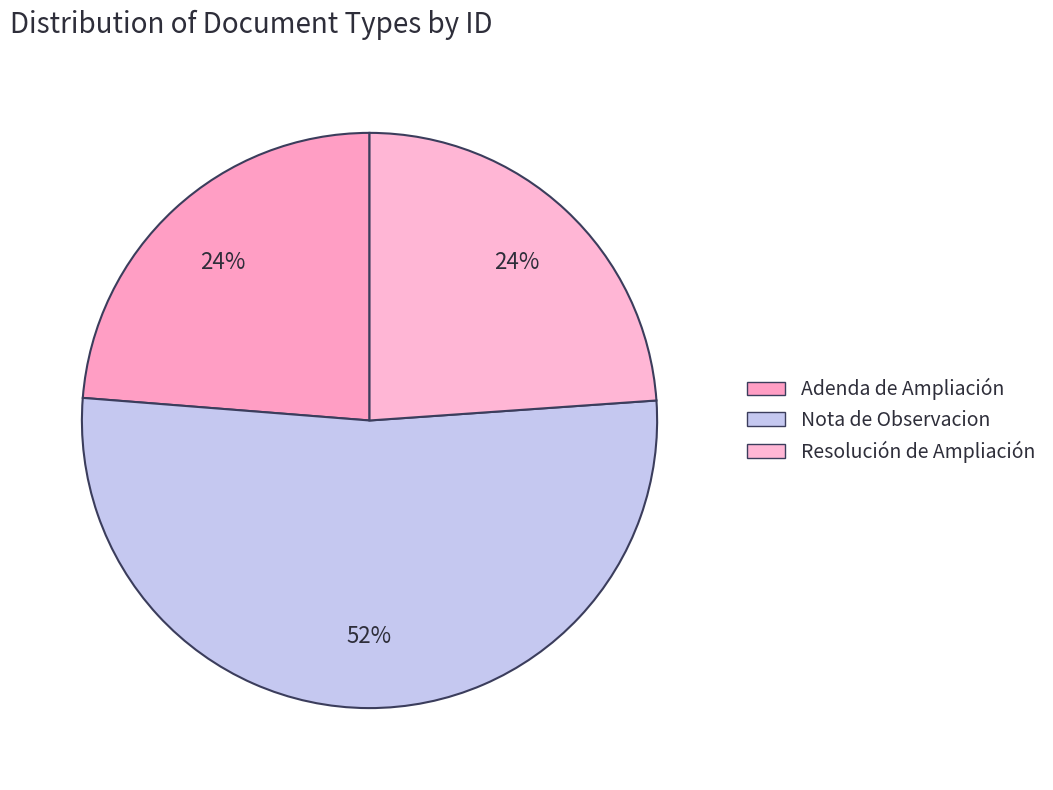

To the nearest percent, what percentage of the pie is Adenda de Ampliación?

24%